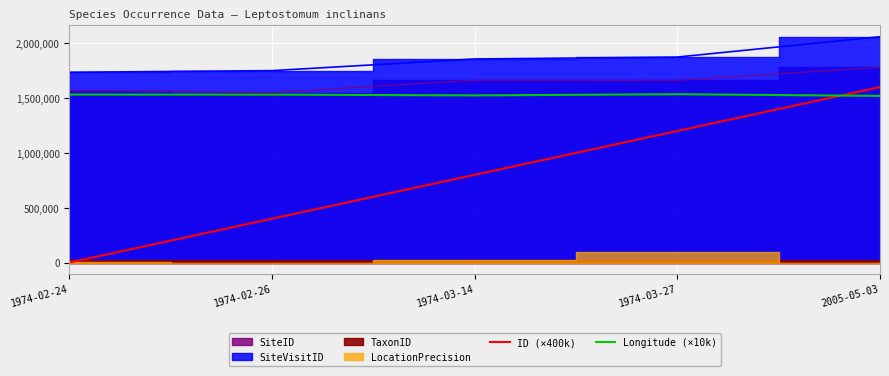

The value of ID (×400k) at 1974-02-26 is 400000.0. True or false?

True